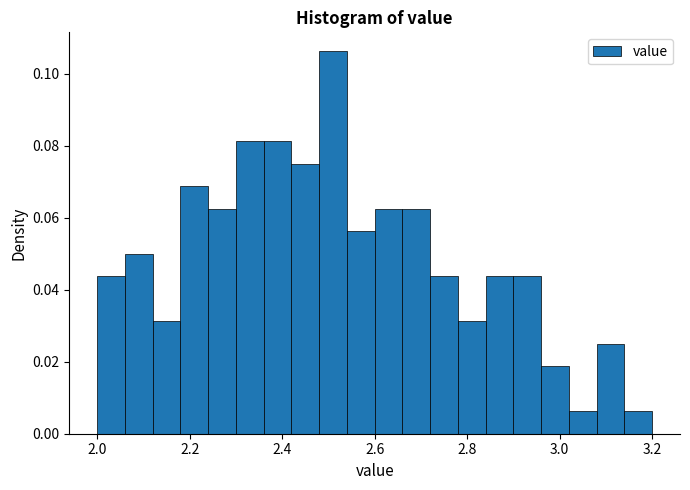

Around what value on the x-axis is the tallest bar? Give the approximate position of its centre, as read against the axis.

2.52